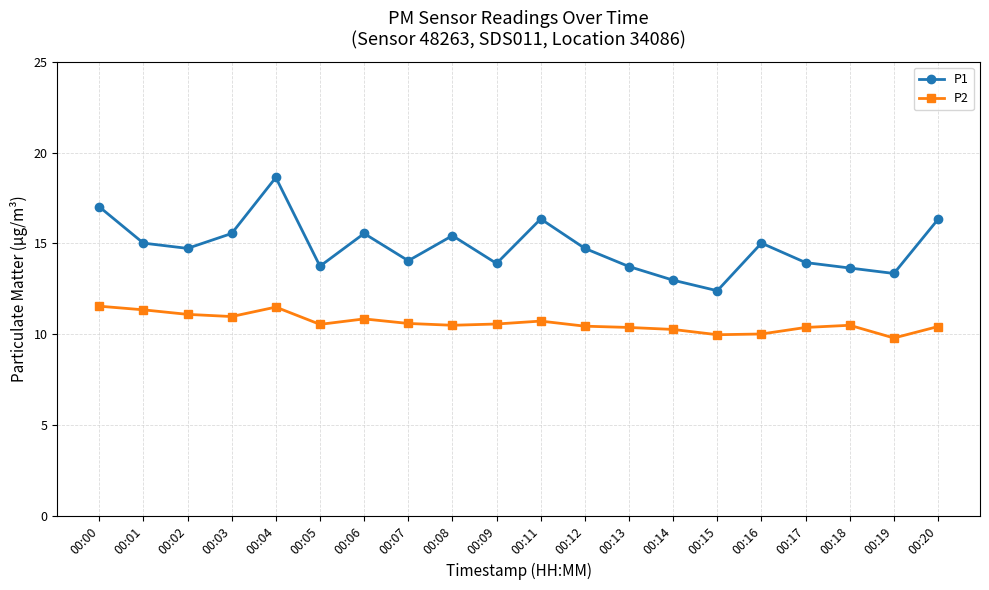

Which series has the widest spread of values?

P1